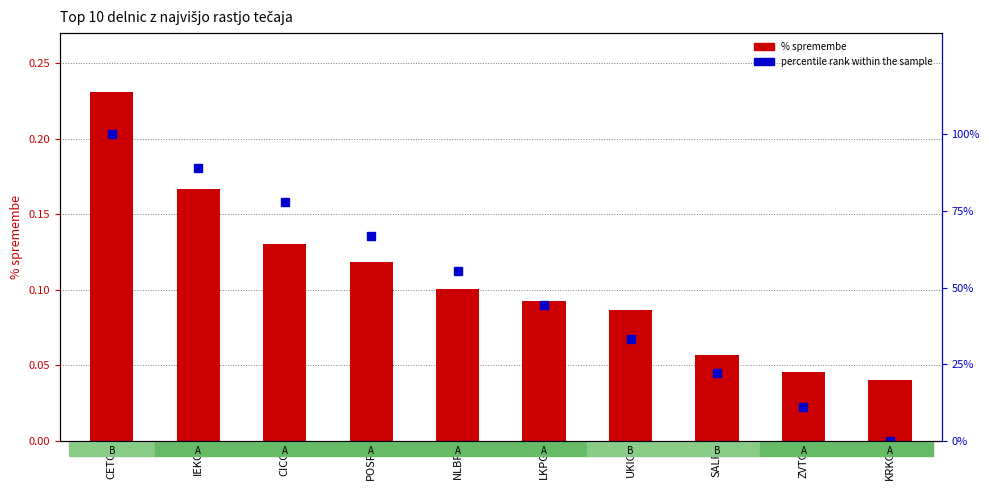

Where does the percentile rank within the sample series first go above 55?

CETG